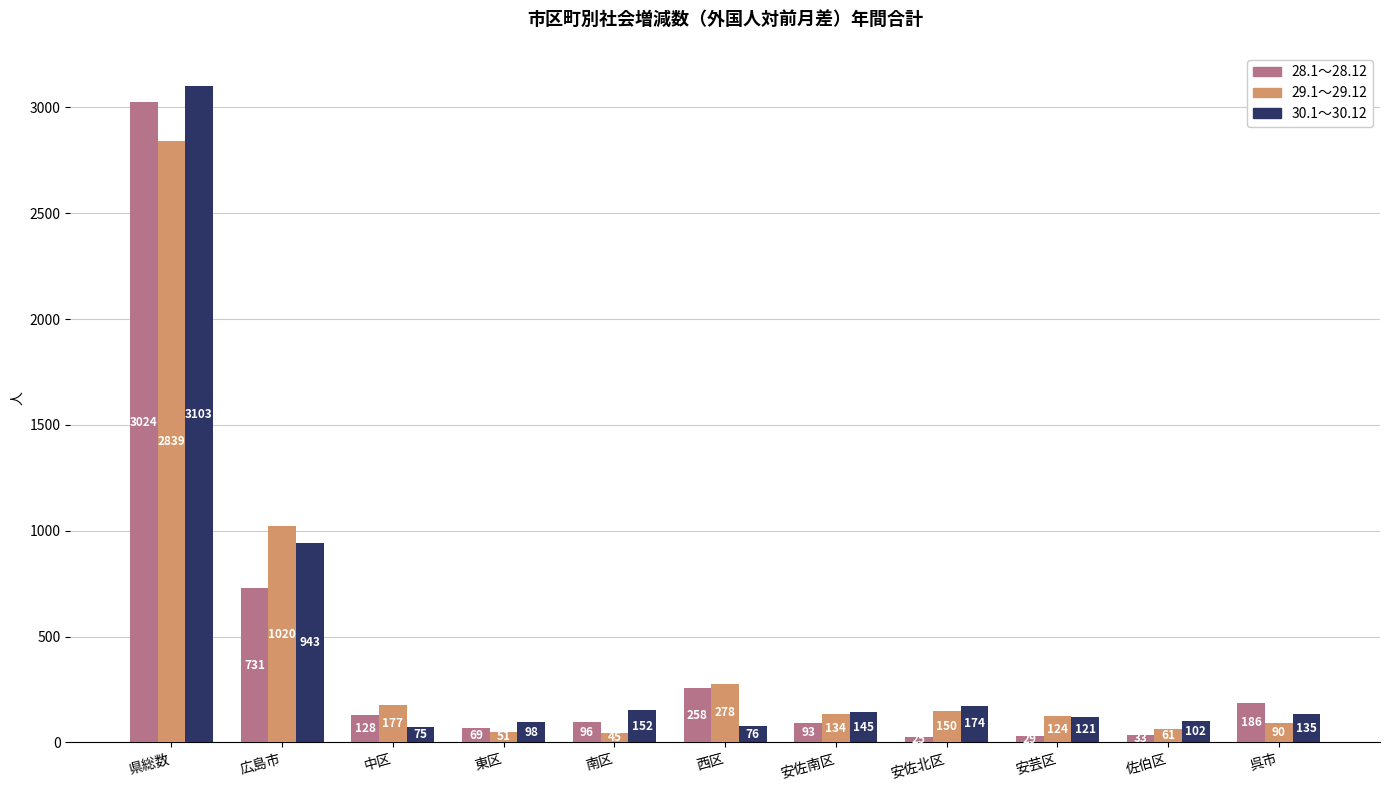

Which series has the largest total across all categories?

30.1～30.12